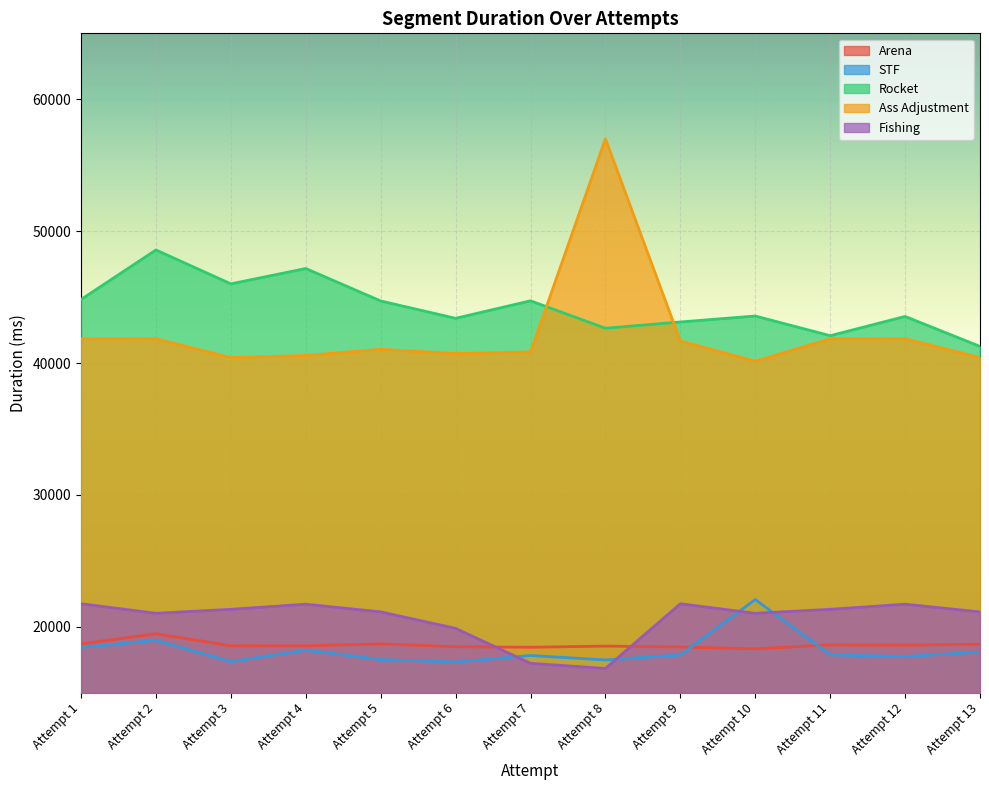

Count the number of categories in the chart.

13